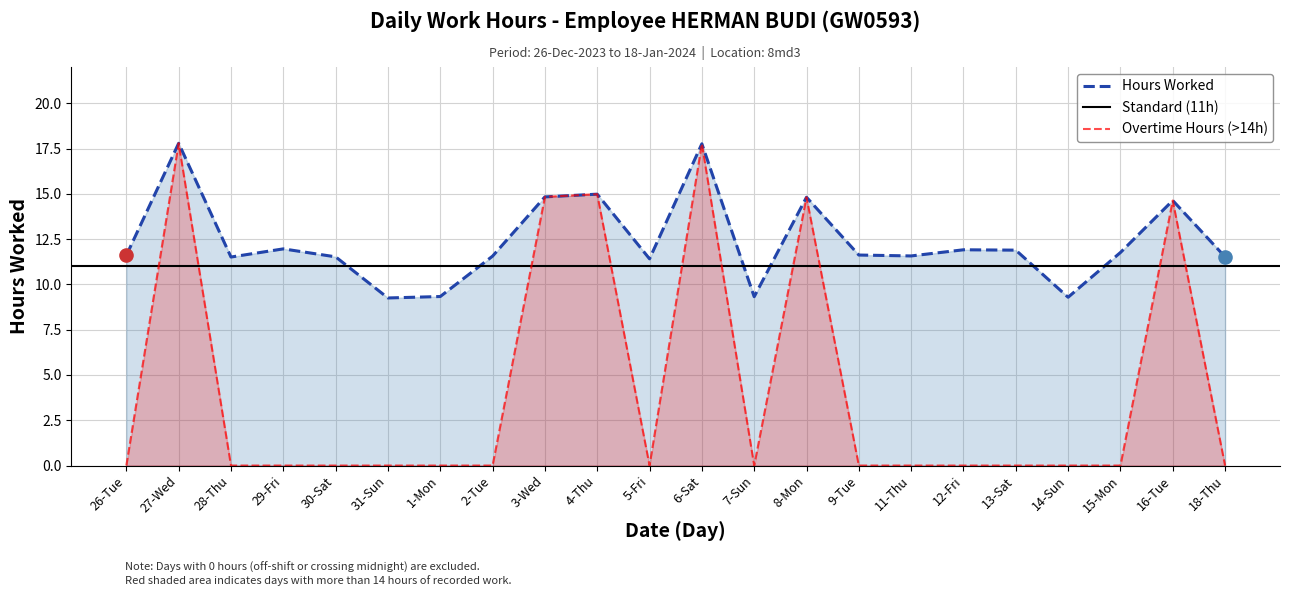

Which has a higher value, 31-Sun or 9-Tue?

9-Tue